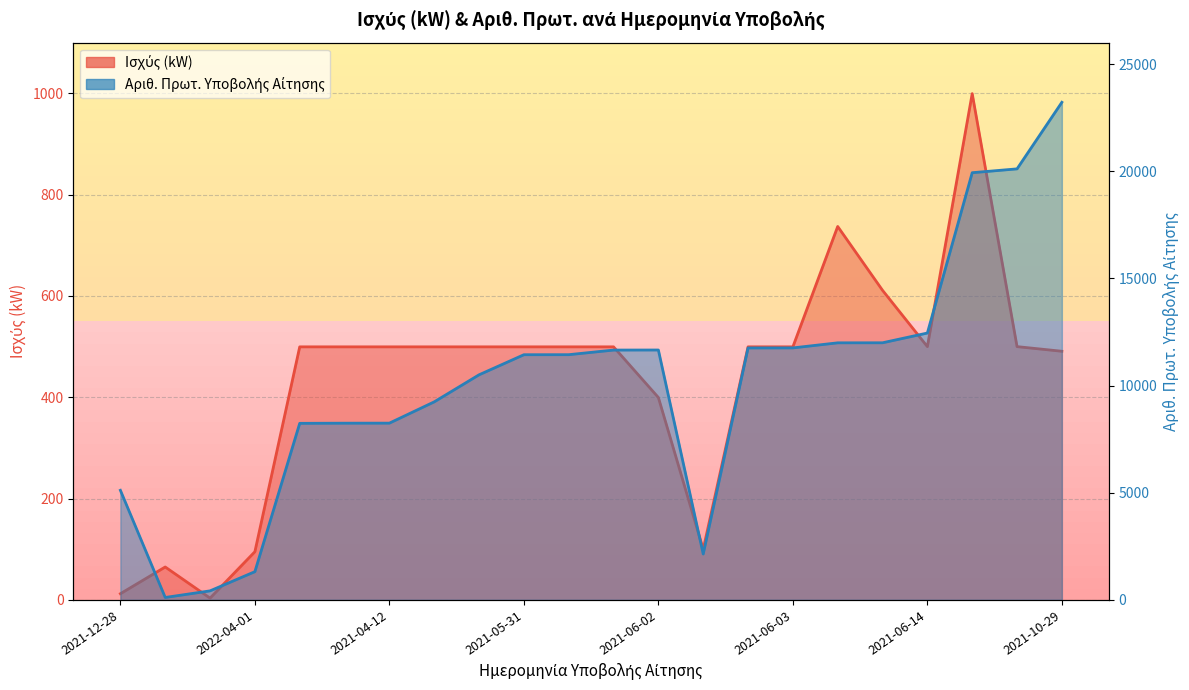

Is it true that Ισχύς (kW) equals 3.5 at 2022-02-01?

True